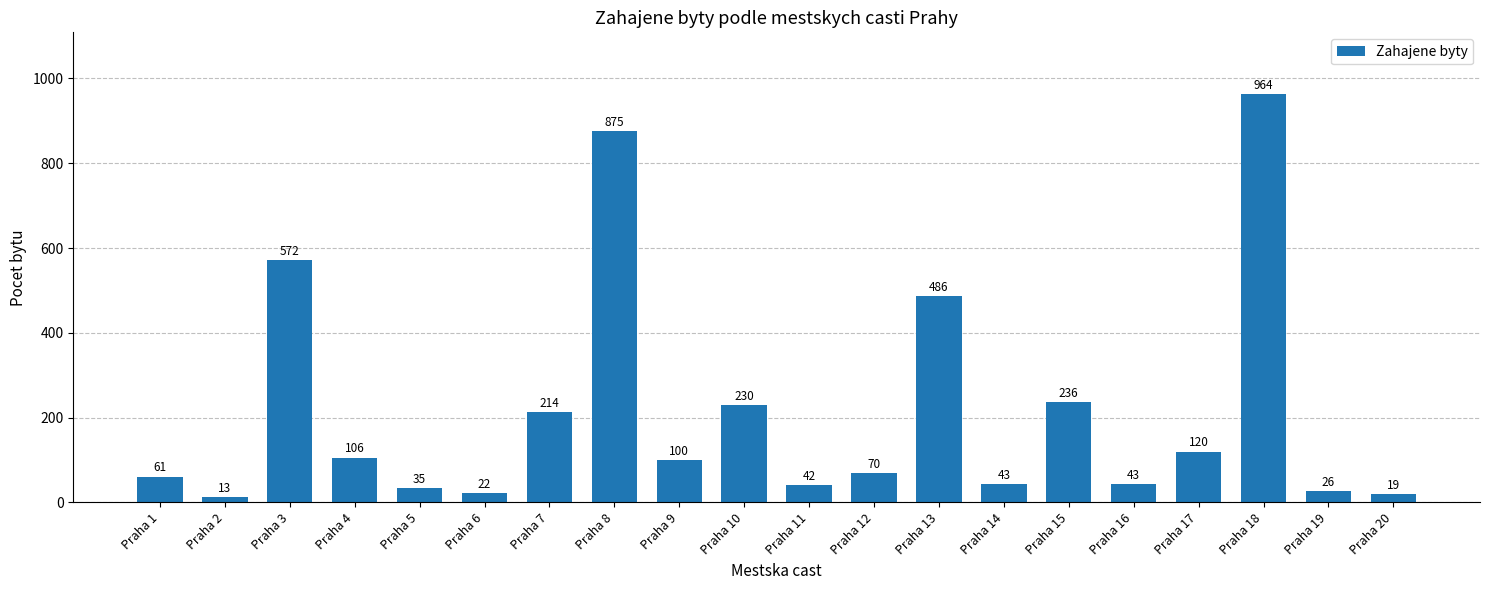

At which category does the chart reach its peak across all series?

Praha 18